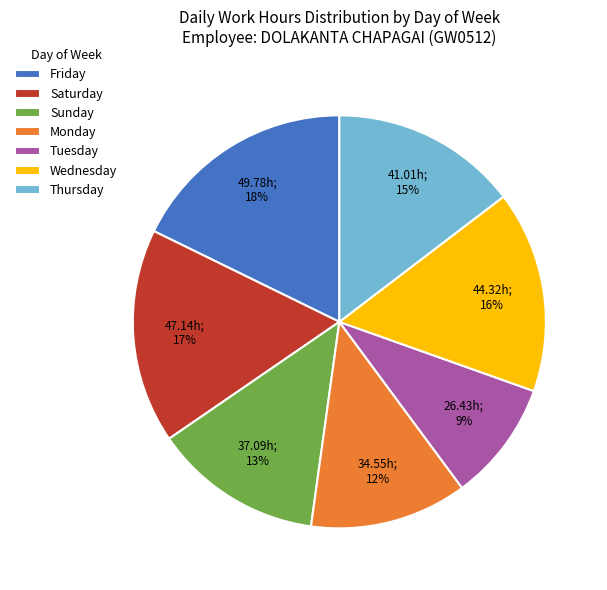

To the nearest percent, what is the difference between the Sunday and Saturday slice percentages?

4%